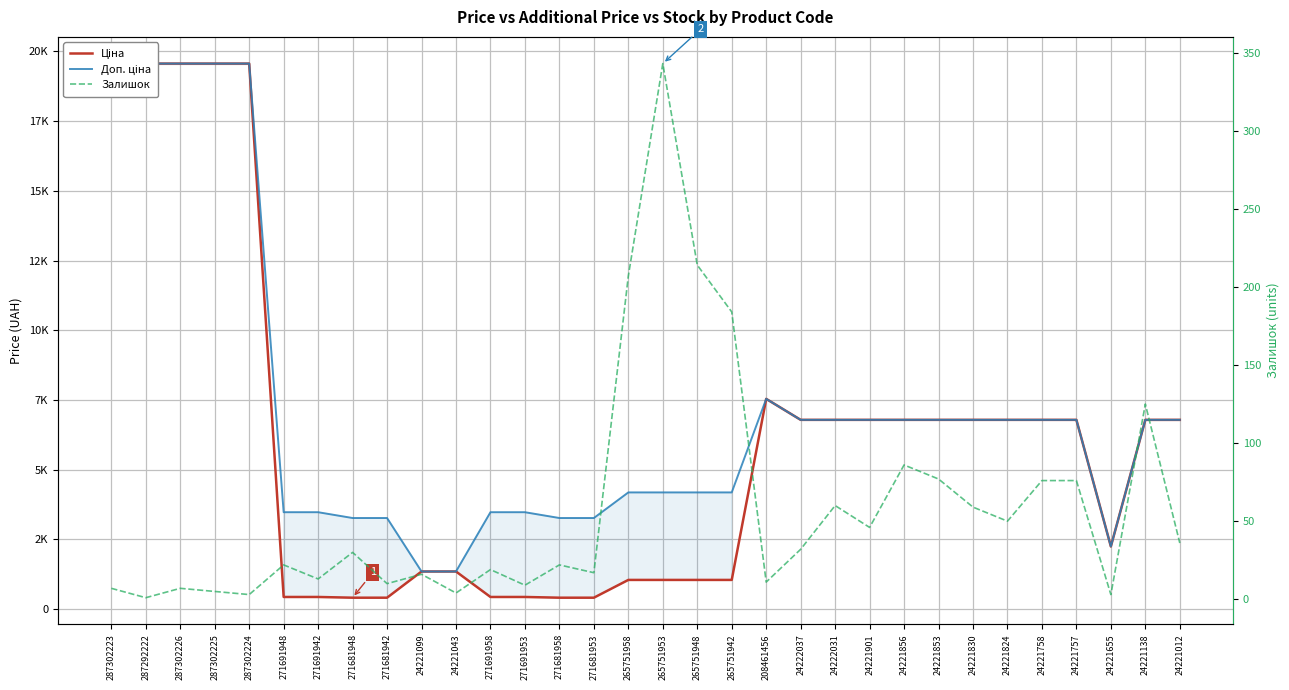

How many lines are shown in the chart?

3